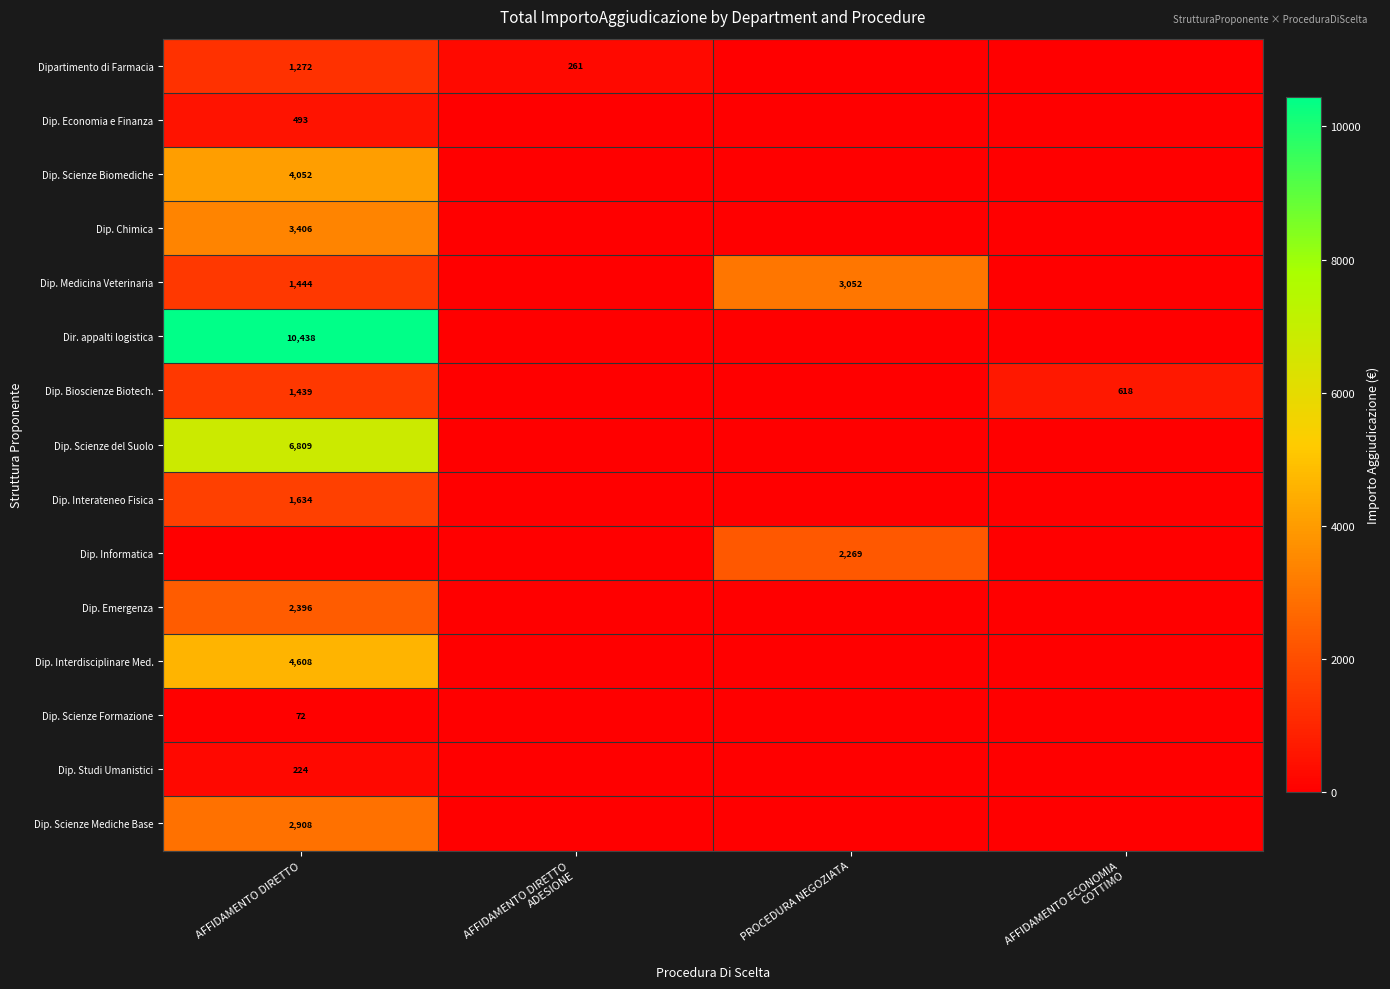

Is it true that Dip. Studi Umanistici equals 359.0 at AFFIDAMENTO DIRETTO?

False